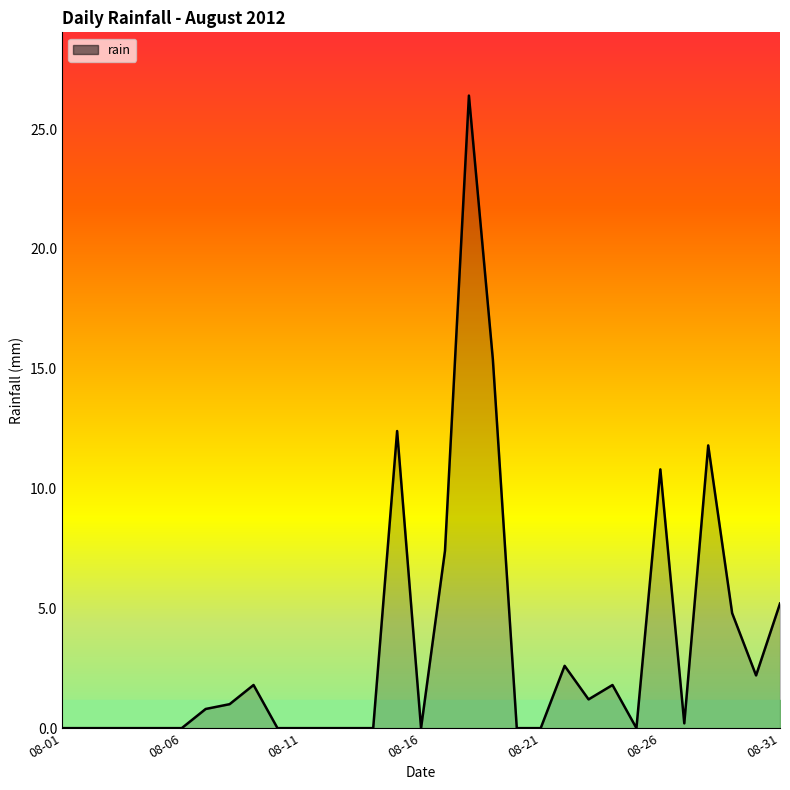

How many points are lower than both their immediate neighbors (excluding endpoints)?

5